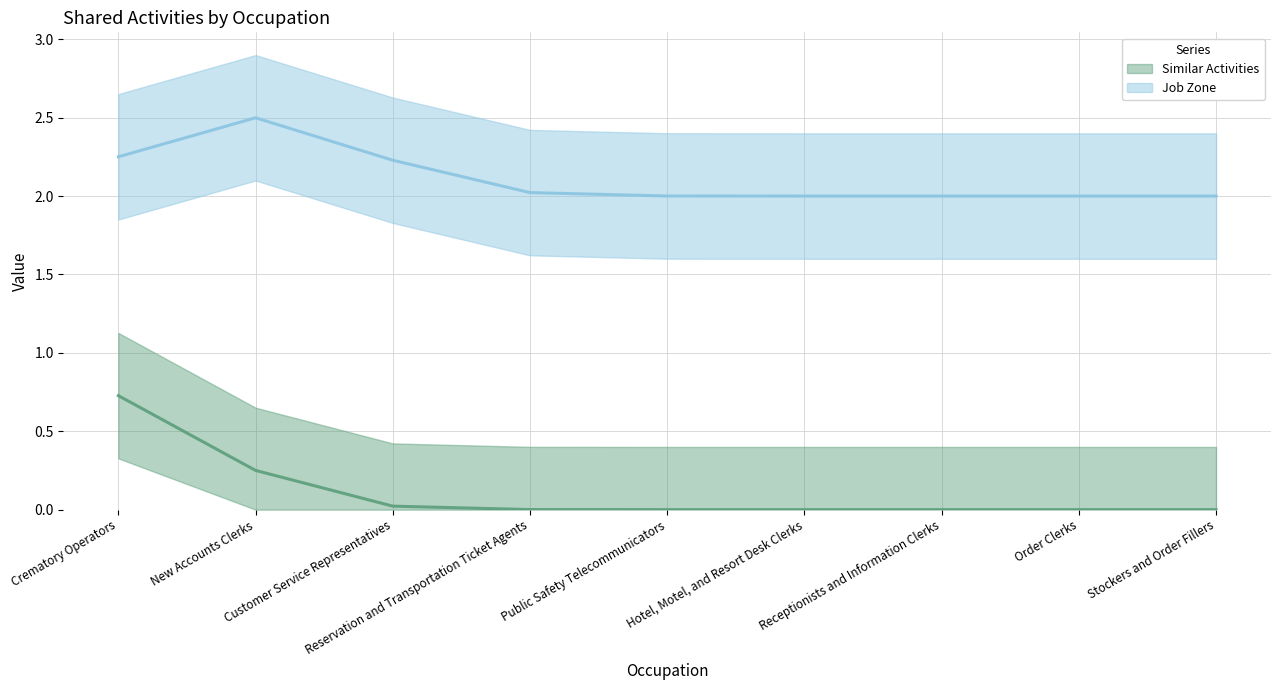

Reading left to right, transcribe all the data shown in this chart.

Similar Activities (line): Crematory Operators=0.7	New Accounts Clerks=0.3	Customer Service Representatives=0.0	Reservation and Transportation Ticket Agents=0.0	Public Safety Telecommunicators=0.0	Hotel, Motel, and Resort Desk Clerks=0.0	Receptionists and Information Clerks=0.0	Order Clerks=0.0	Stockers and Order Fillers=0.0
Job Zone (line): Crematory Operators=2.3	New Accounts Clerks=2.5	Customer Service Representatives=2.2	Reservation and Transportation Ticket Agents=2.0	Public Safety Telecommunicators=2.0	Hotel, Motel, and Resort Desk Clerks=2.0	Receptionists and Information Clerks=2.0	Order Clerks=2.0	Stockers and Order Fillers=2.0